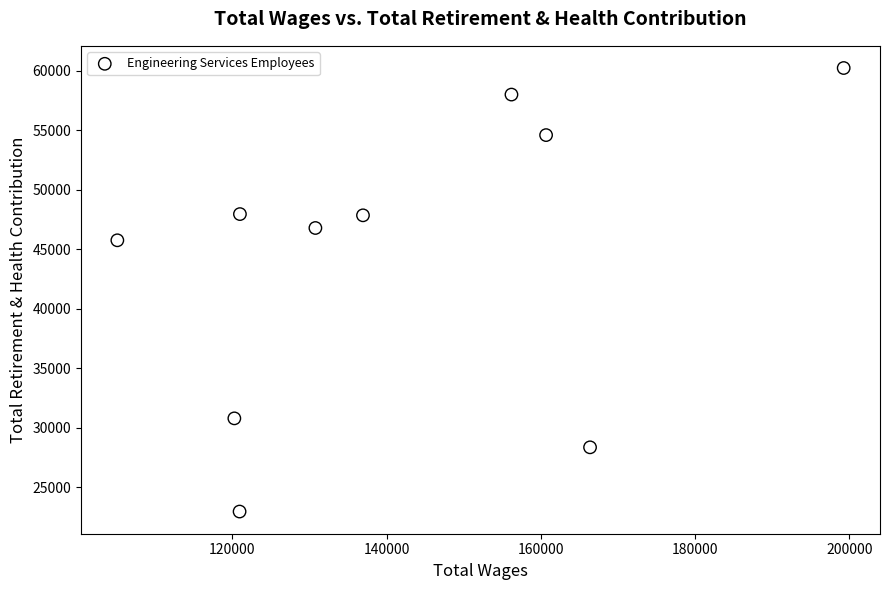

What Y value in the scatter plot is closest to 41602?

45763